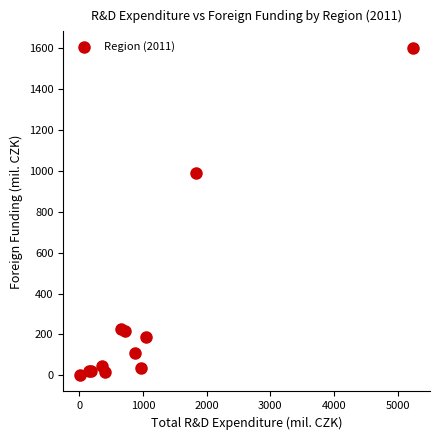

What Y value in the scatter plot is closest to 800?

987.6